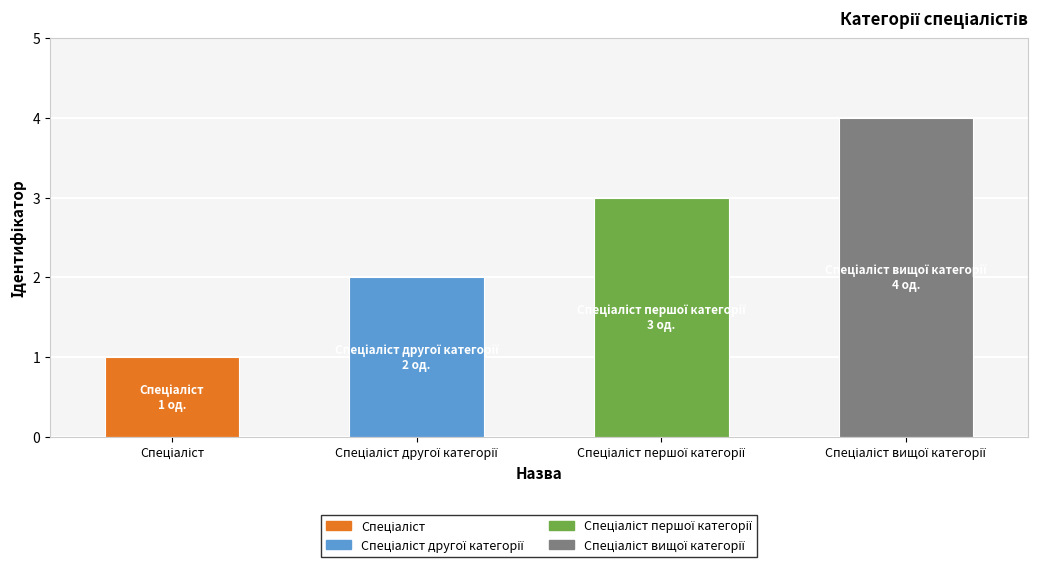

What is the greatest value displayed?

4